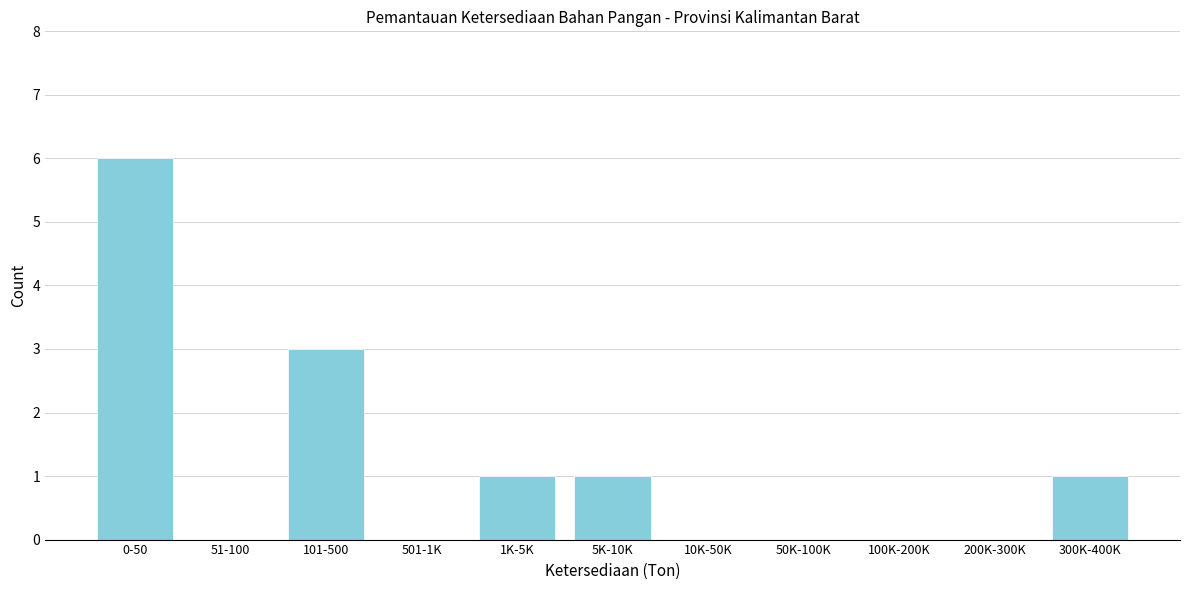

Reading left to right, what are all the values shown in this chart?

0-50=6	51-100=0	101-500=3	501-1K=0	1K-5K=1	5K-10K=1	10K-50K=0	50K-100K=0	100K-200K=0	200K-300K=0	300K-400K=1